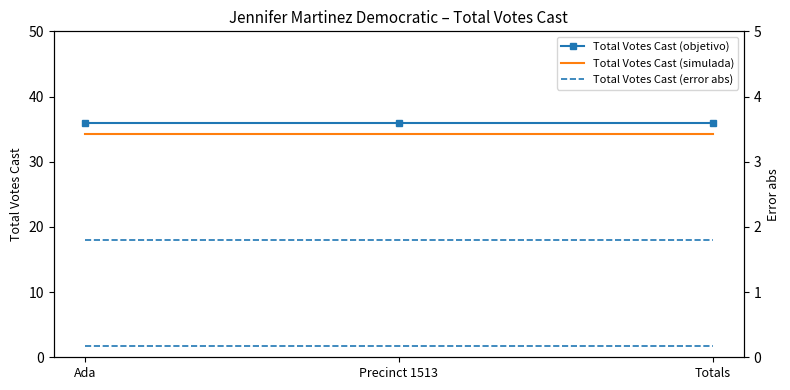

What is the minimum value for Total Votes Cast (objetivo)?

36.0